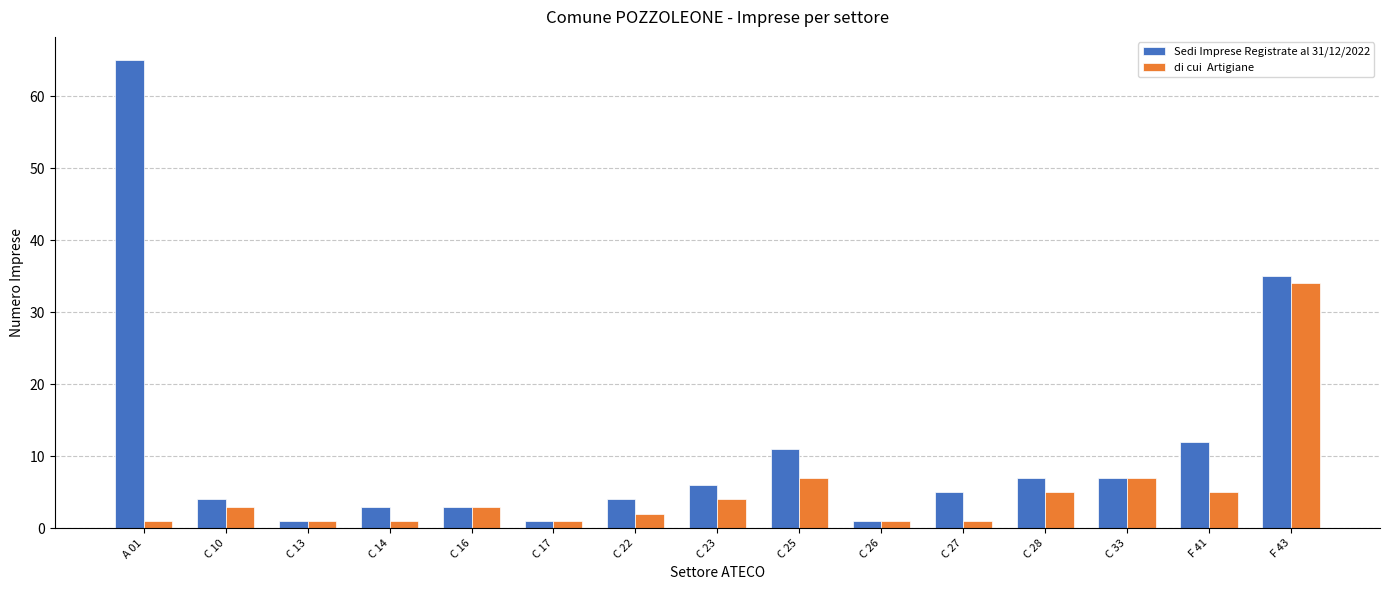

What is the maximum value shown in the chart?

65